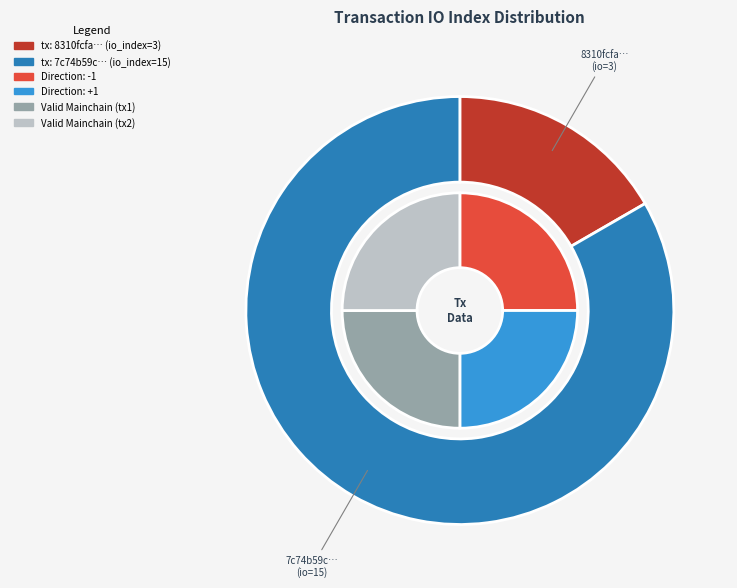

What percentage is NOT represented by io_index_15?

16.7%